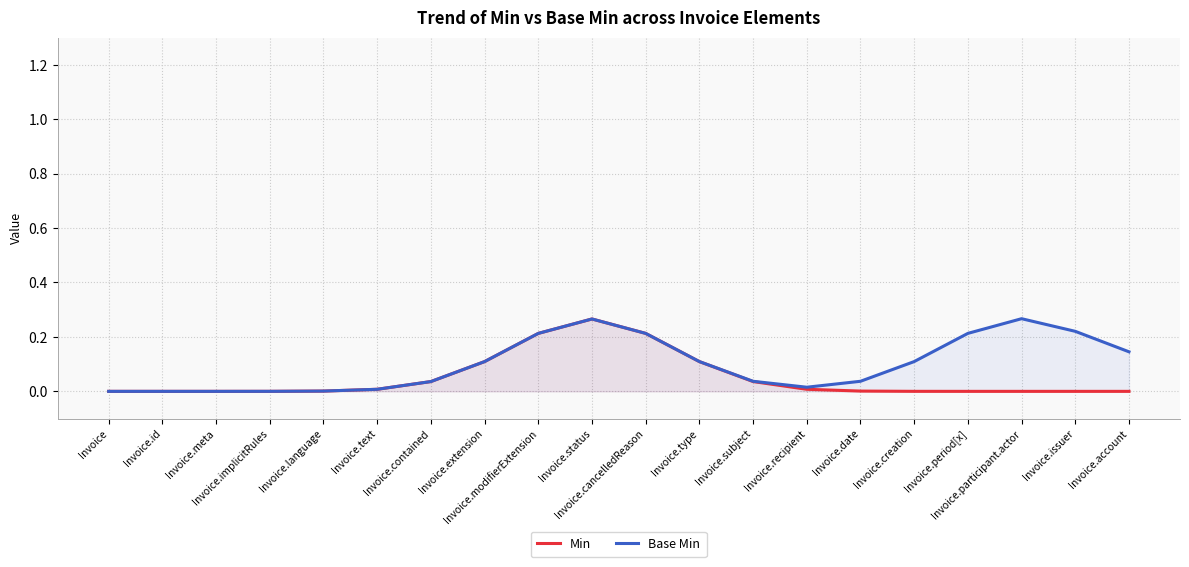

Which category has the lowest value in the Base Min series?

Invoice